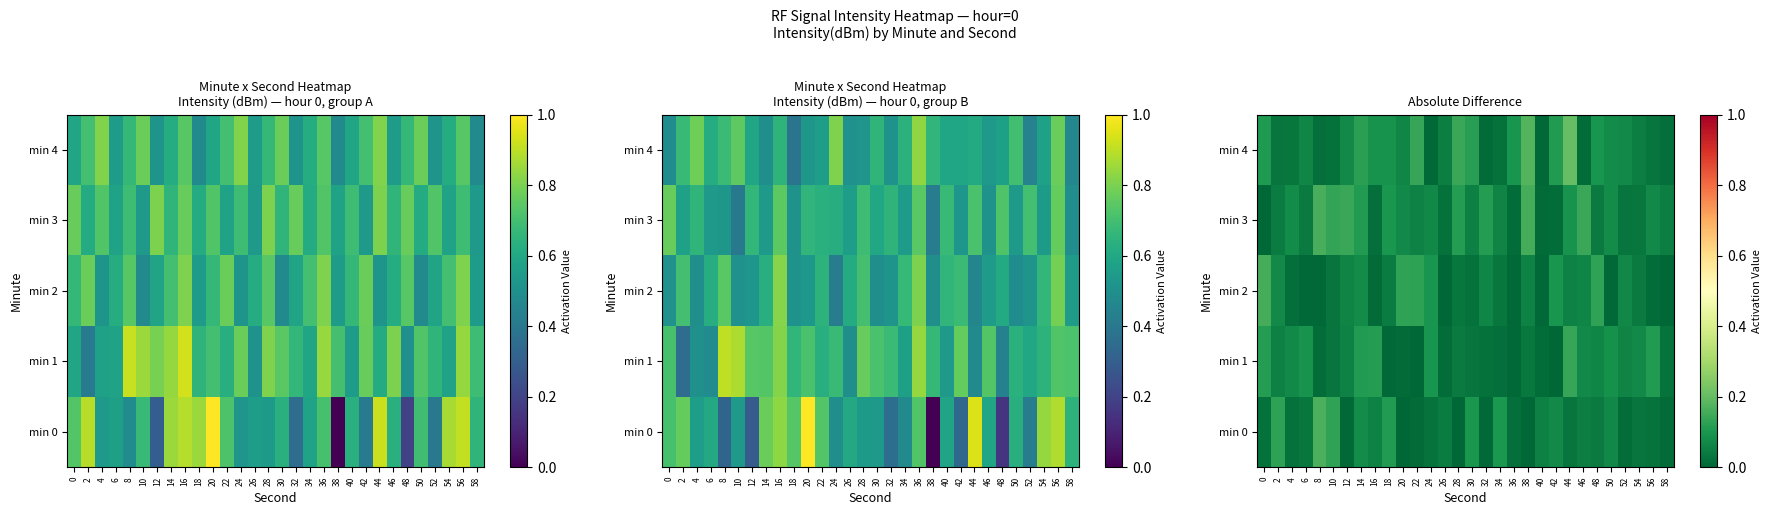

At how many categories does at least one series exceed 0?

30